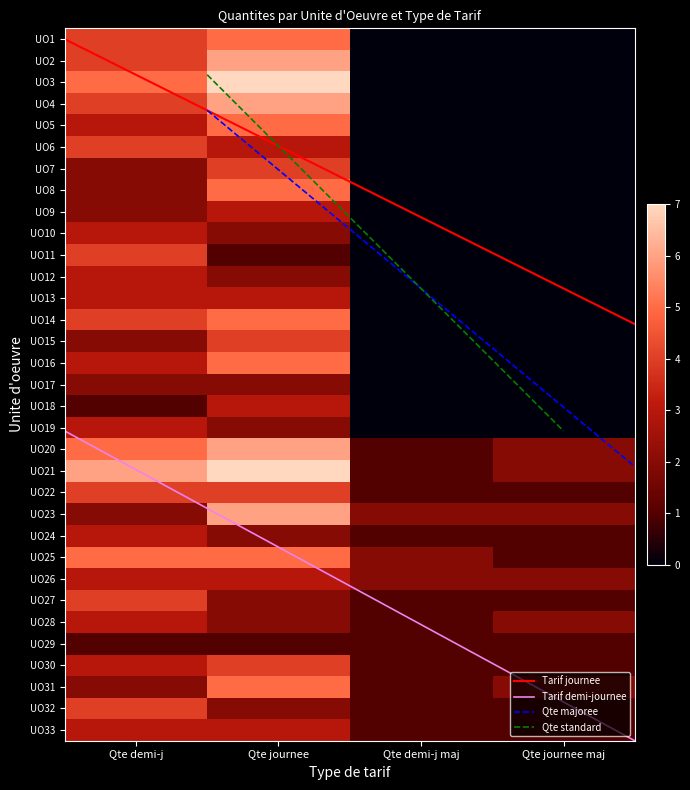

Which category has the highest value across all series?

Qte journee